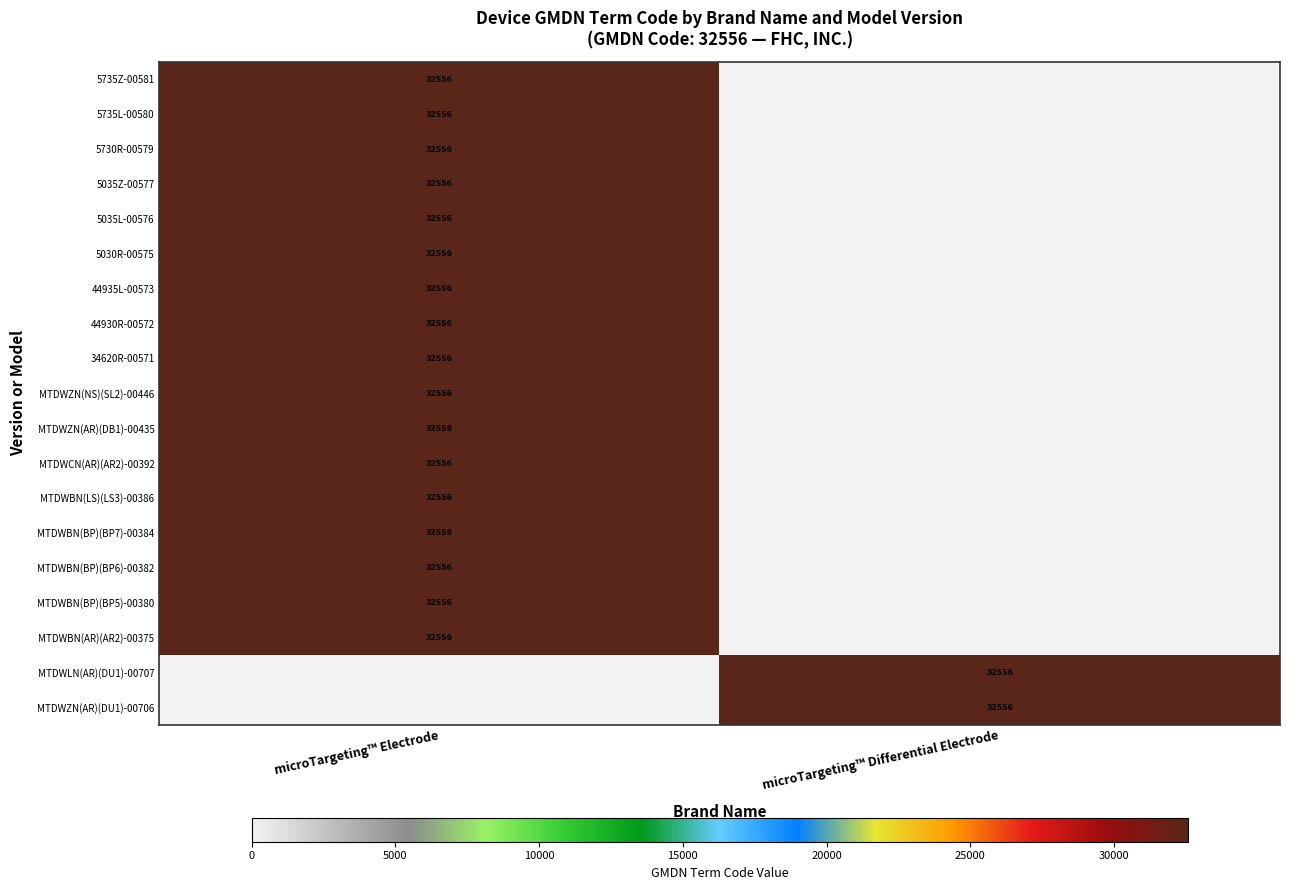

True or false: 5035Z-00577 has a value of 8605 at microTargeting™ Electrode.

False